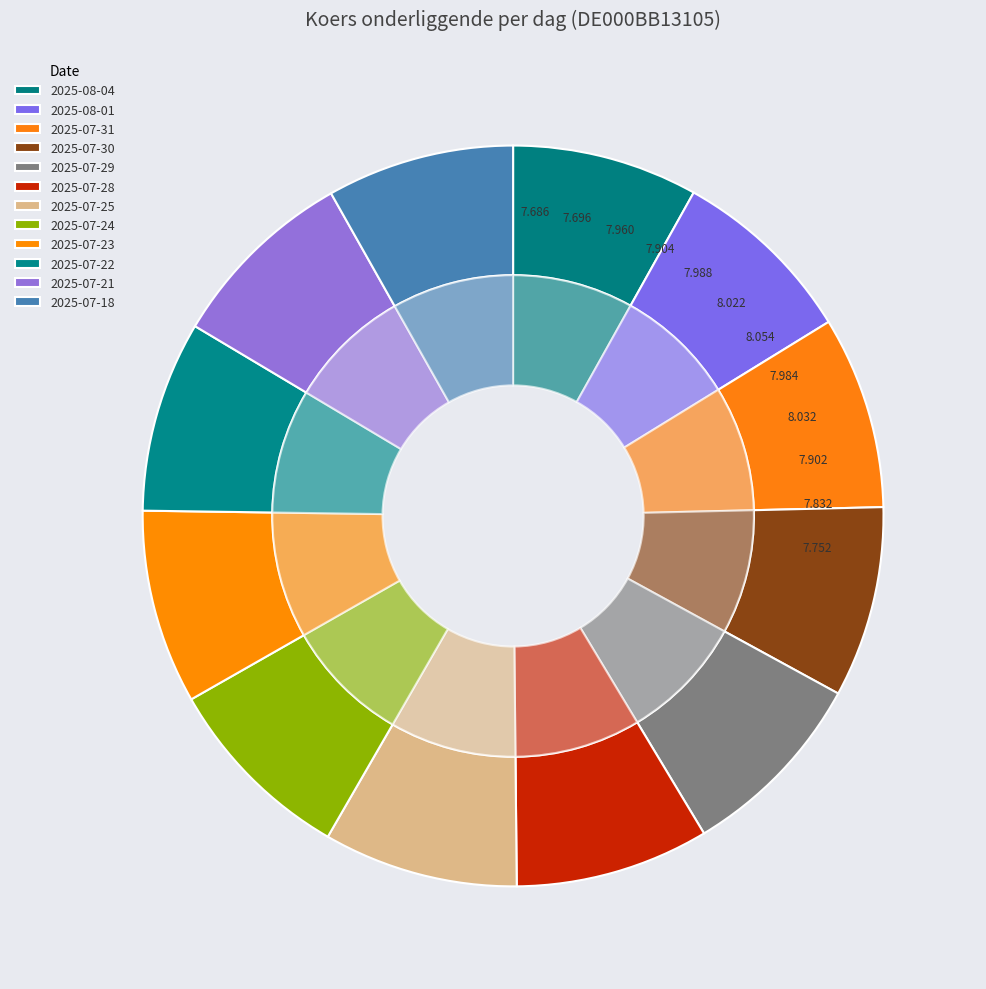

The 2025-08-04 slice represents 1% of the pie. True or false?

False